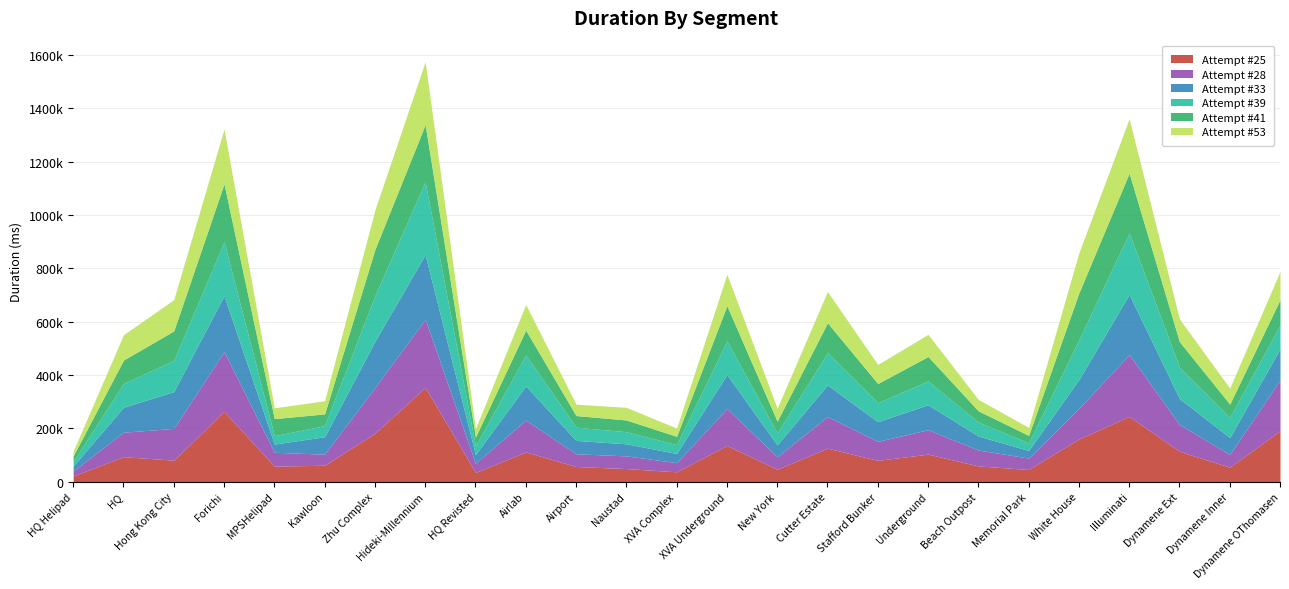

What is the value of the Attempt #39 point at the 15th from the left?

44845